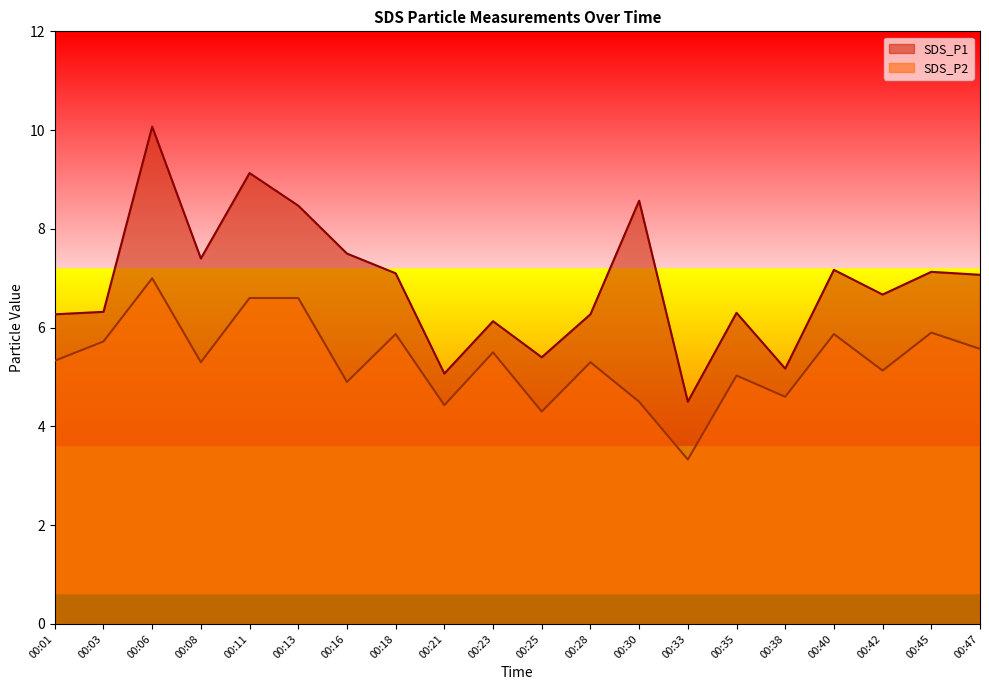

In SDS_P2, how many points are higher than both neighbors (excluding endpoints)?

7